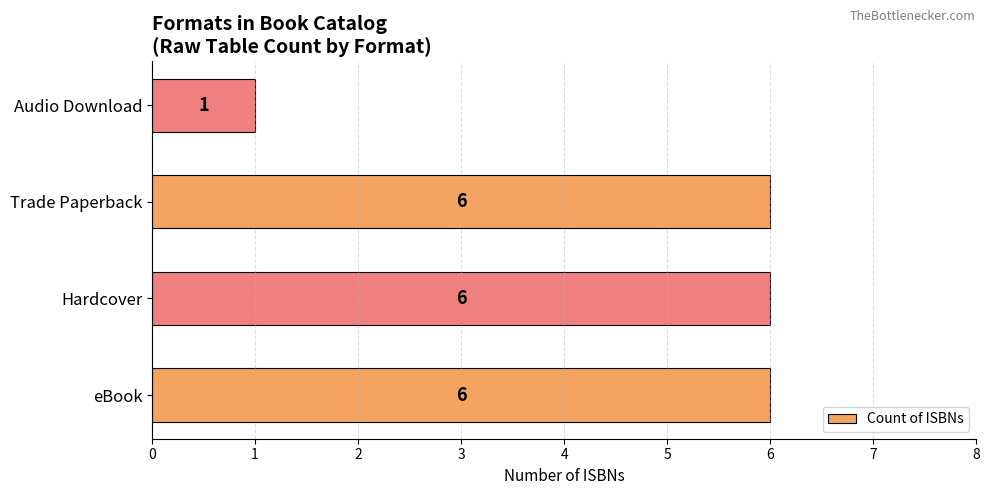

True or false: the data shows 6 at eBook.

True